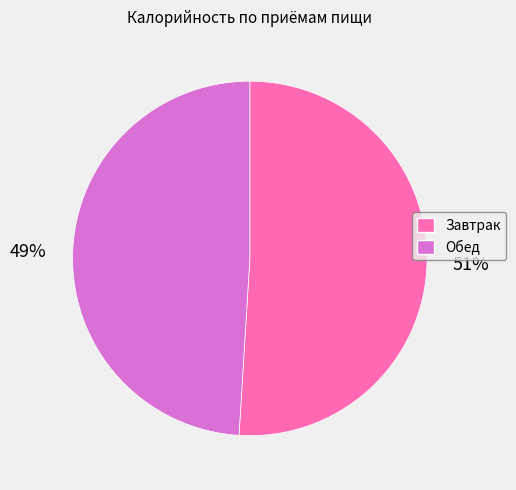

How many slices are in this pie chart?

2